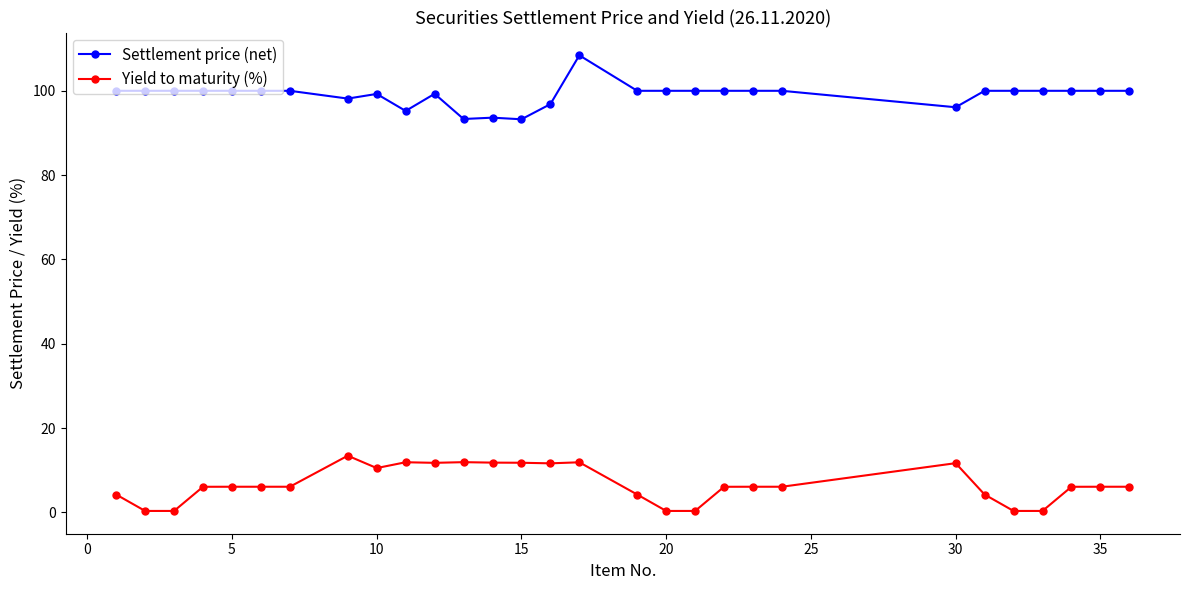

True or false: Yield to maturity (%) has more than 1 interior local peaks.

True